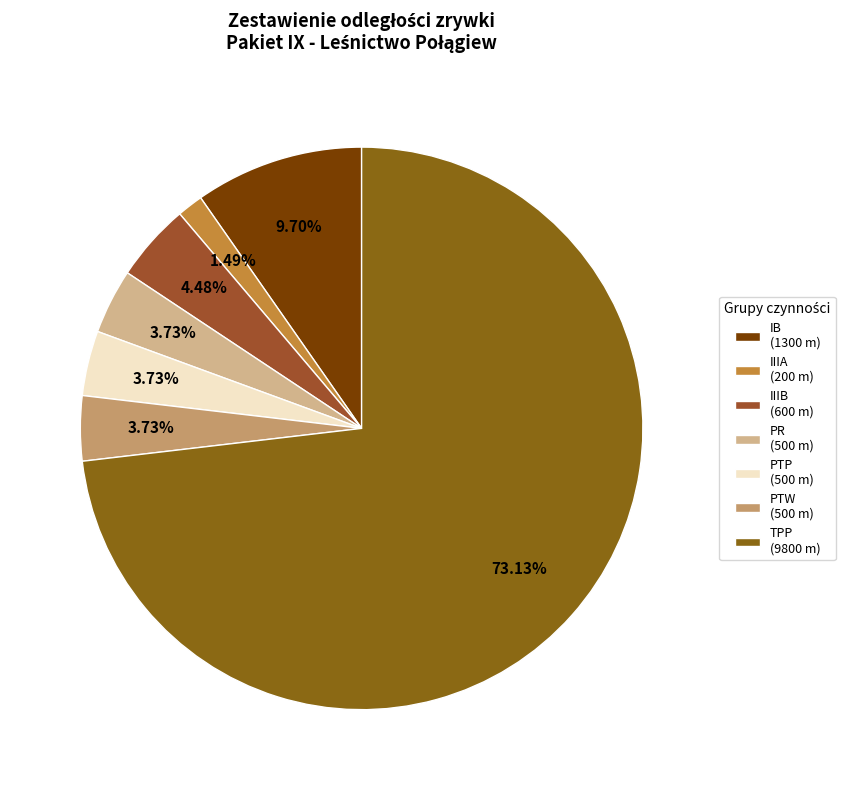

How many slices are in this pie chart?

7